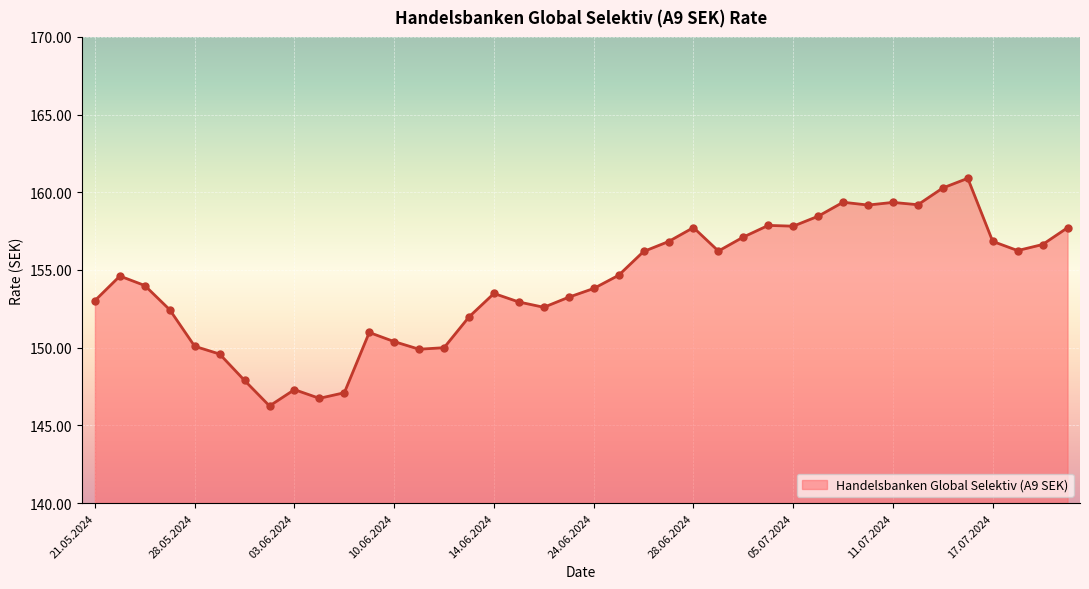

What is the maximum value shown in the chart?

160.9